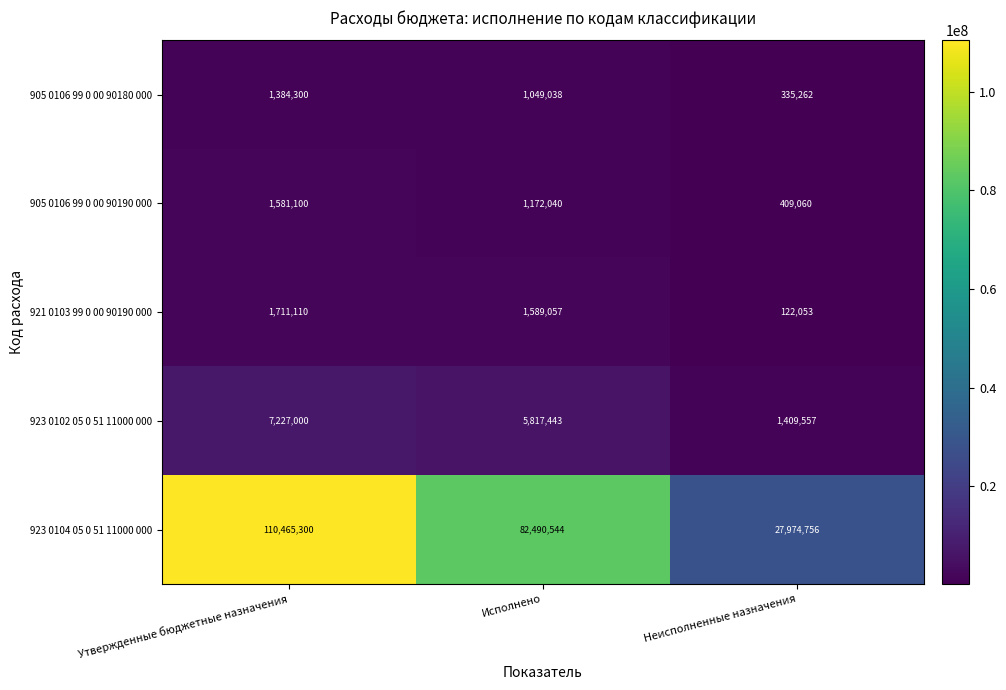

What is the maximum value for 905 0106 99 0 00 90190 000?

1581100